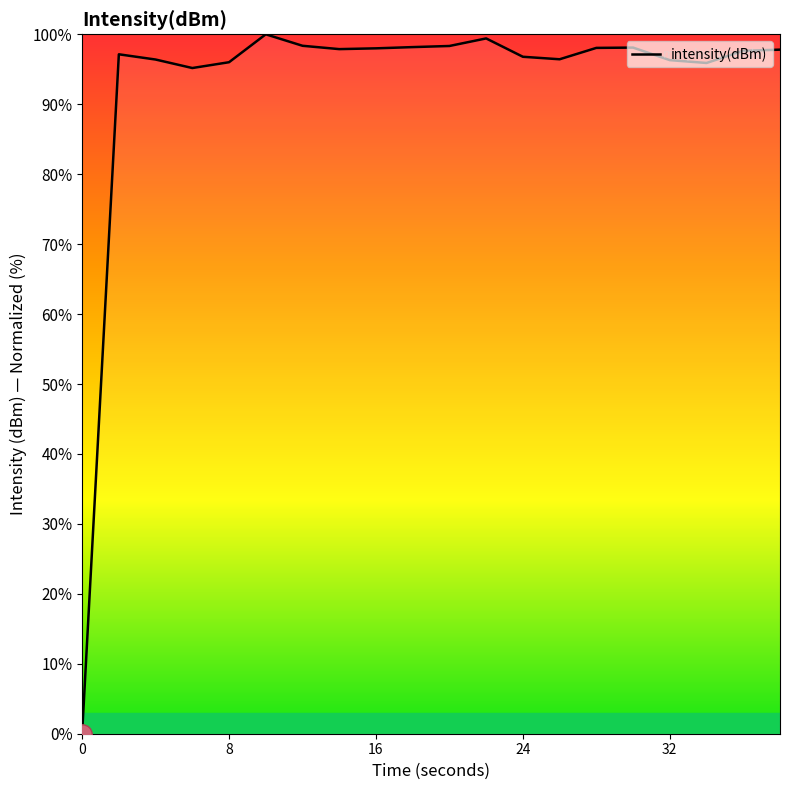

What is the greatest value displayed?

100.0